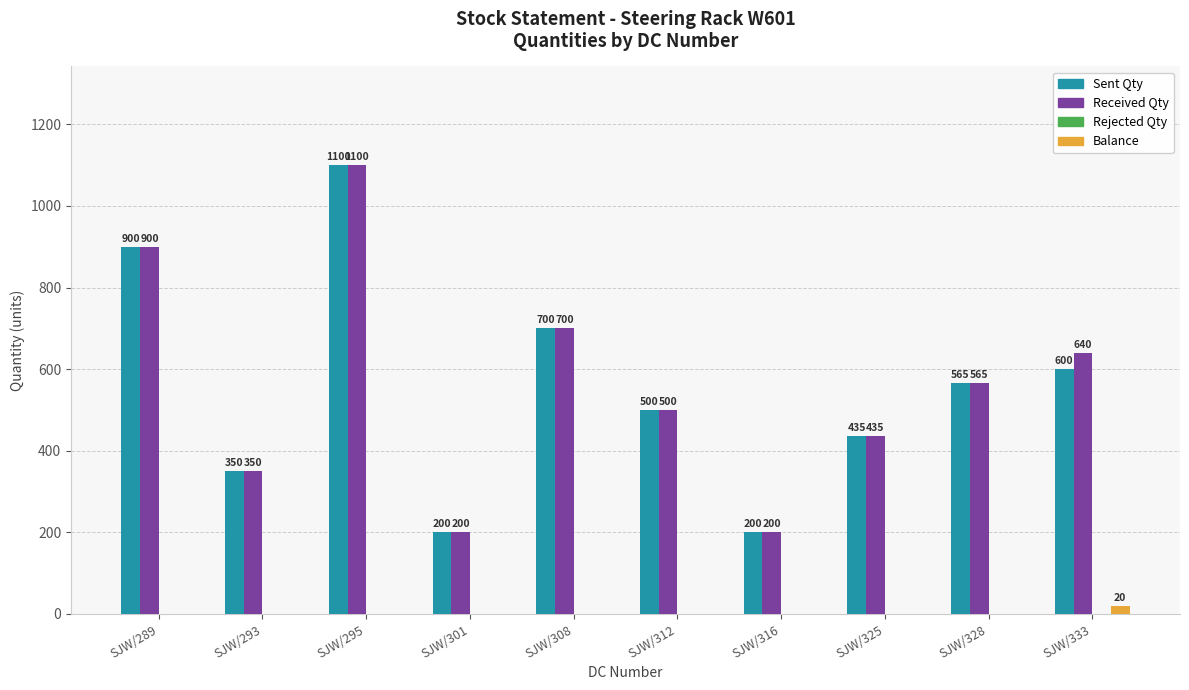

Count the number of categories in the chart.

10